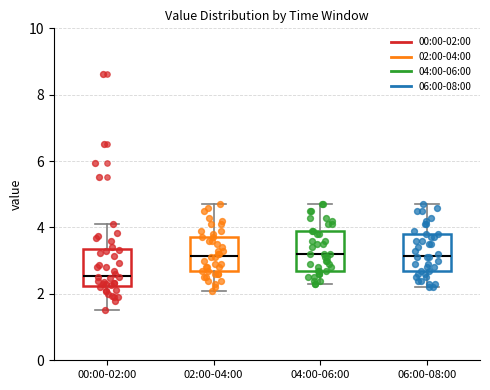

Reading left to right, transcribe this box plot: for each box, give where its median line is, the range the box spans, and where its two whiskers end, as read against the y-axis. The values are not printed on the chart, so give them approximately, as read against the axis.

00:00-02:00: median 2.6, box 2.2 to 3.4, whiskers 1.6 to 4.2
02:00-04:00: median 3.2, box 2.6 to 3.8, whiskers 2.2 to 4.8
04:00-06:00: median 3.2, box 2.8 to 4.0, whiskers 2.4 to 4.8
06:00-08:00: median 3.2, box 2.6 to 3.8, whiskers 2.2 to 4.8